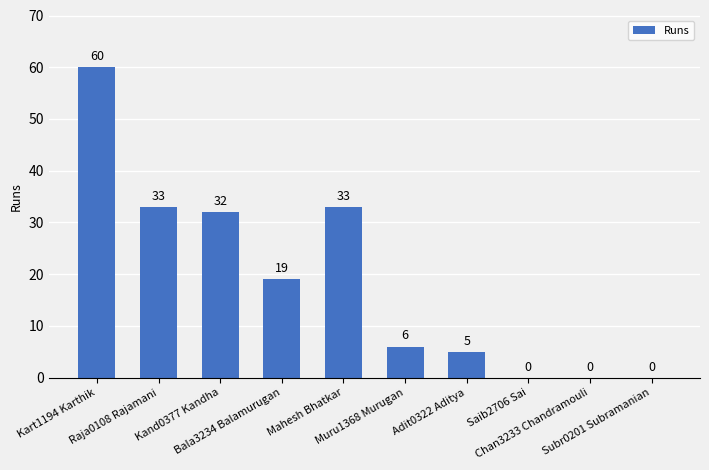

How many positive values are there?

7